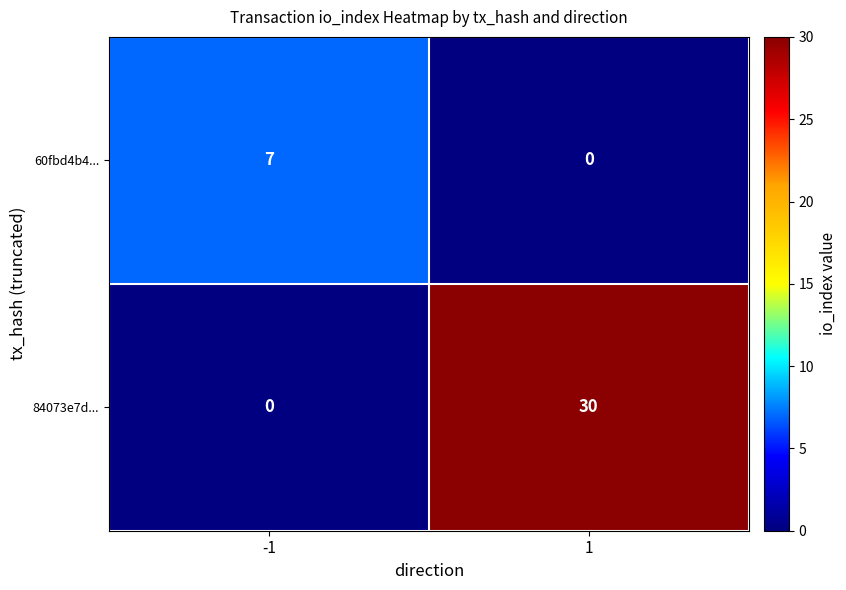

Rank the series at 1 from lowest to highest value.

60fbd4b4..., 84073e7d...